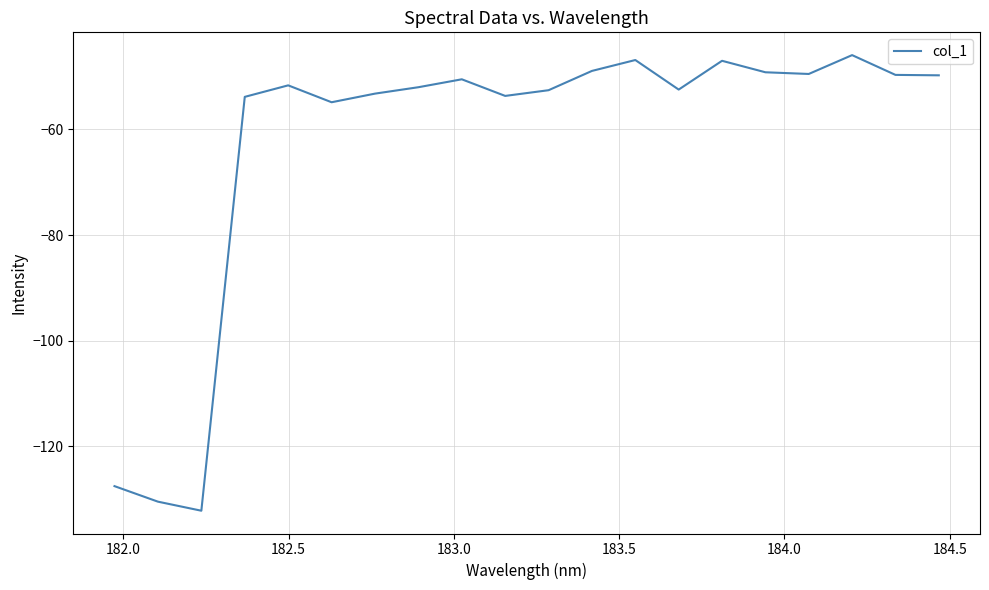

What is the minimum value shown in the chart?

-132.2